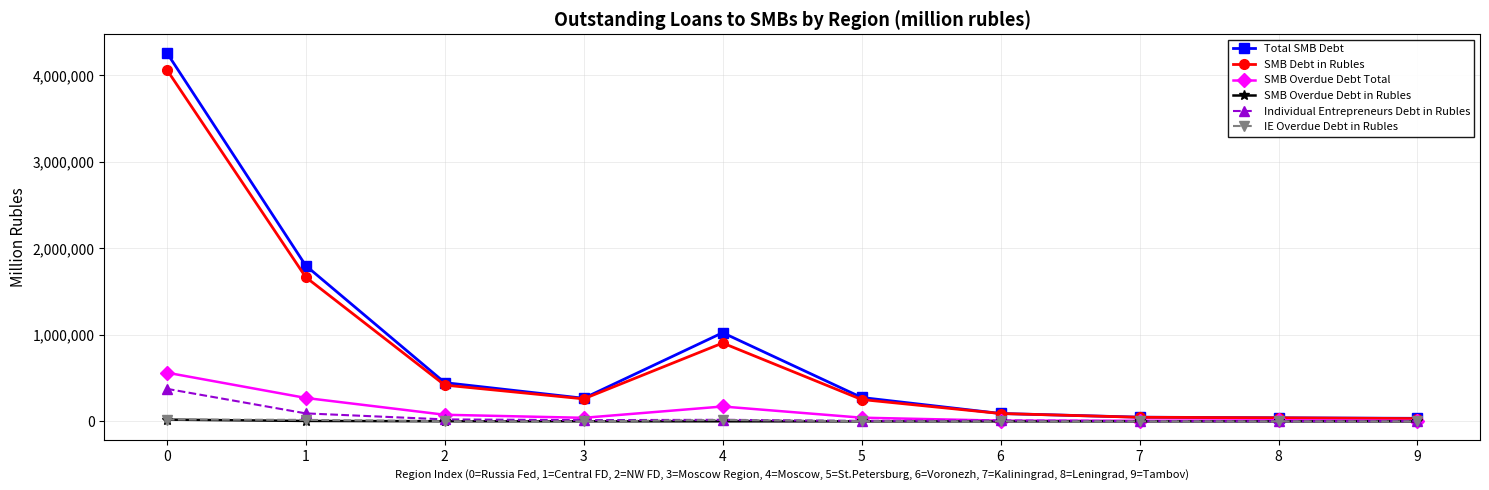

Read the IE Overdue Debt in Rubles value at 3, to the nearest 10.

260